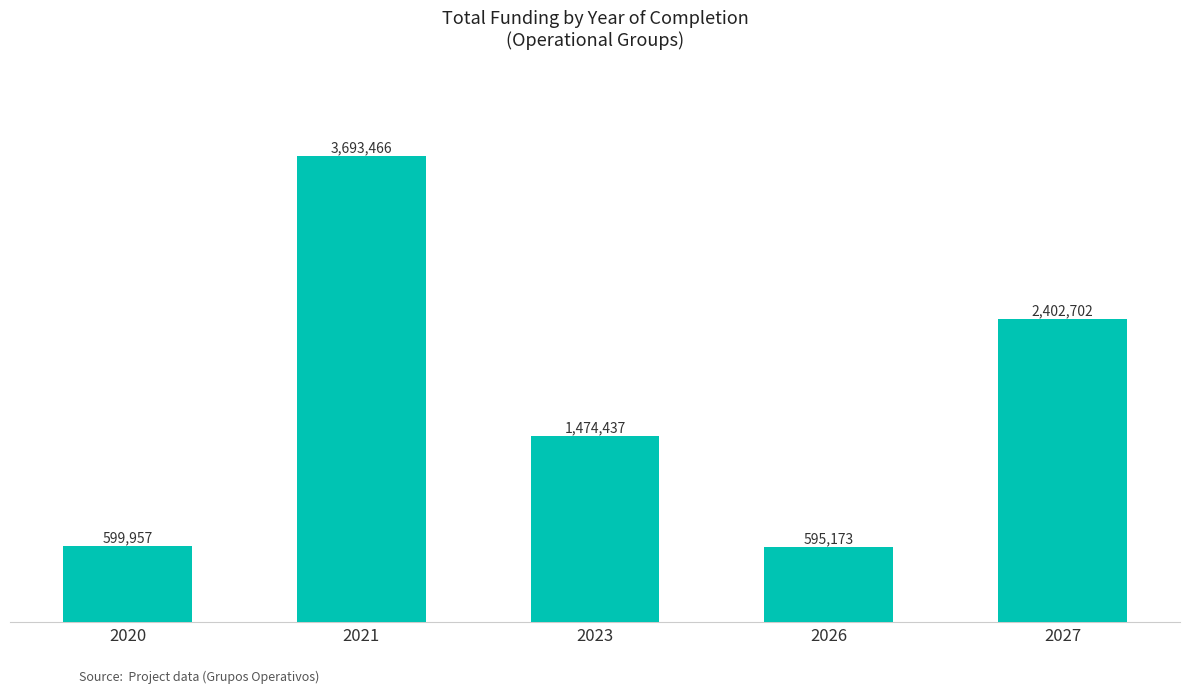

How many data points are less than 1474437?

2